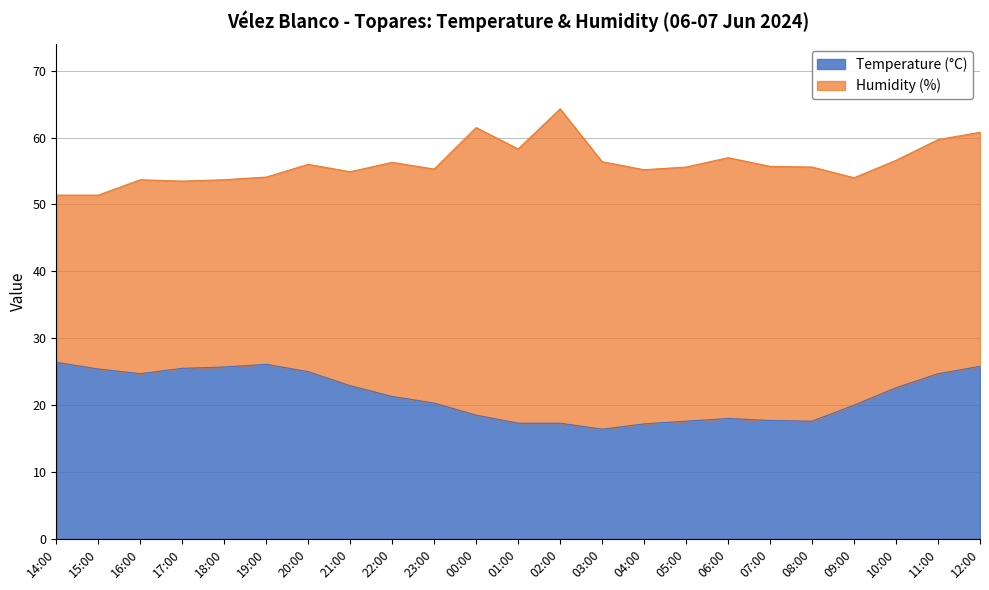

True or false: the data shows 8.3 at 19:00.

False